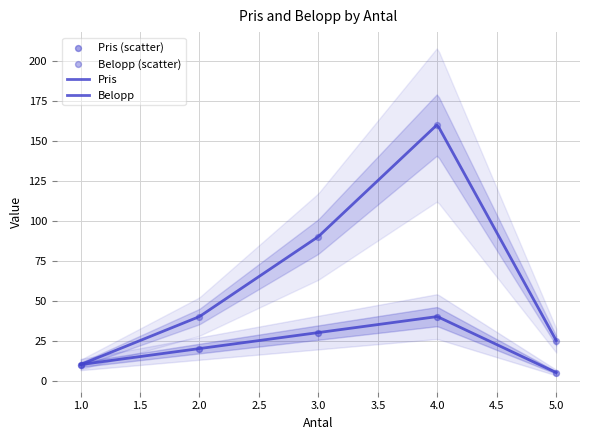

Which series has the largest Y range (max minus min)?

Belopp